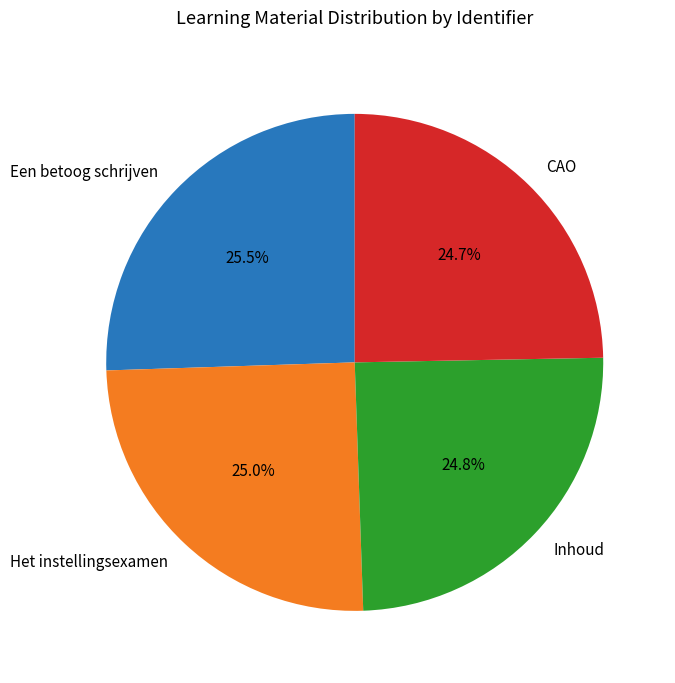

Count the number of slices in the pie.

4